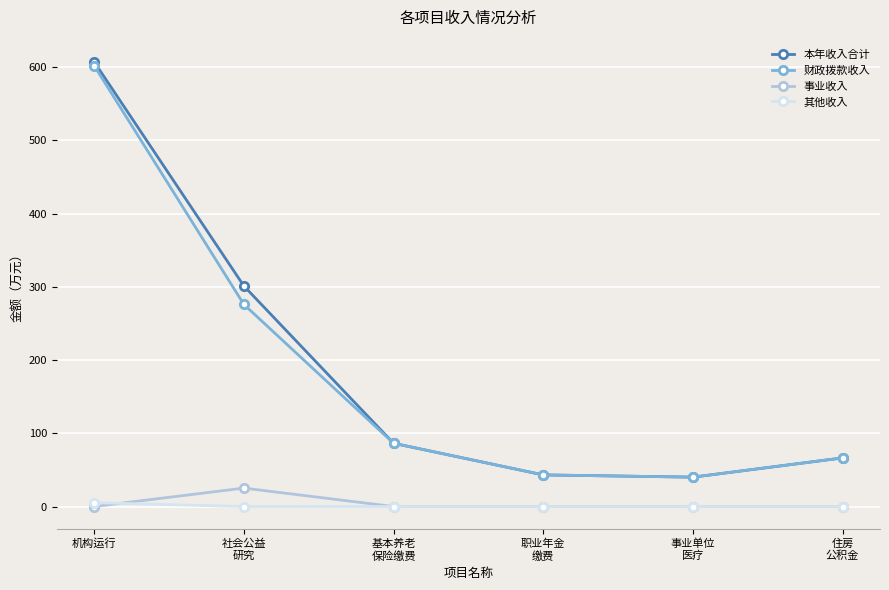

Which series has the largest range (max minus min)?

本年收入合计